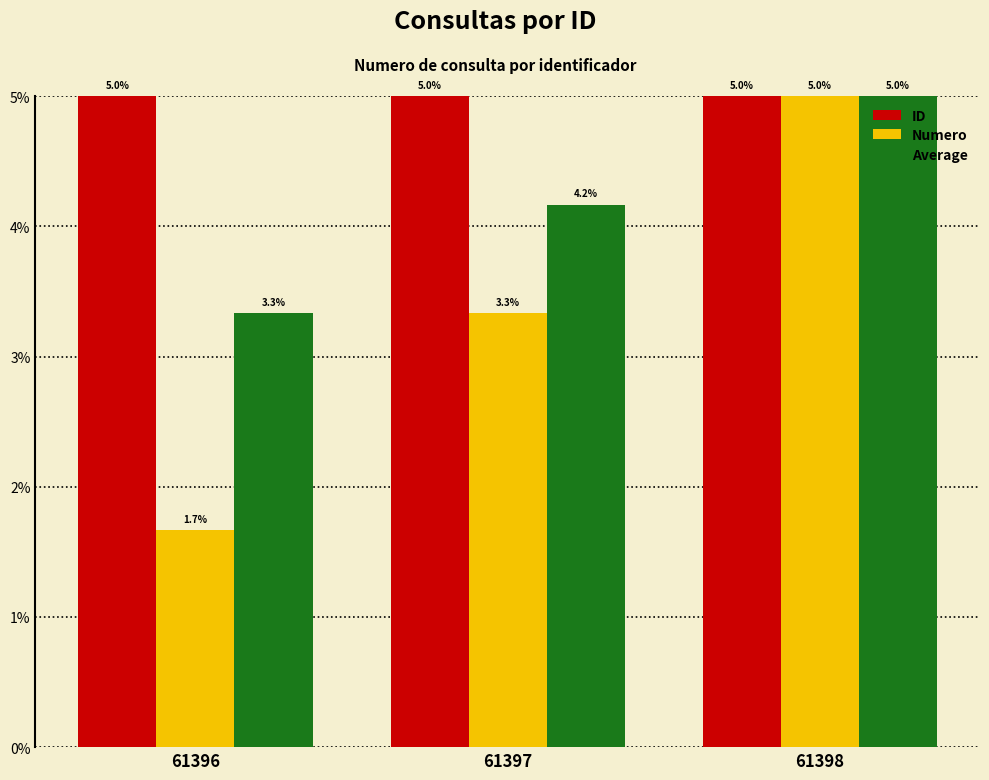

What value does the Numero series have at 61397?

3.3